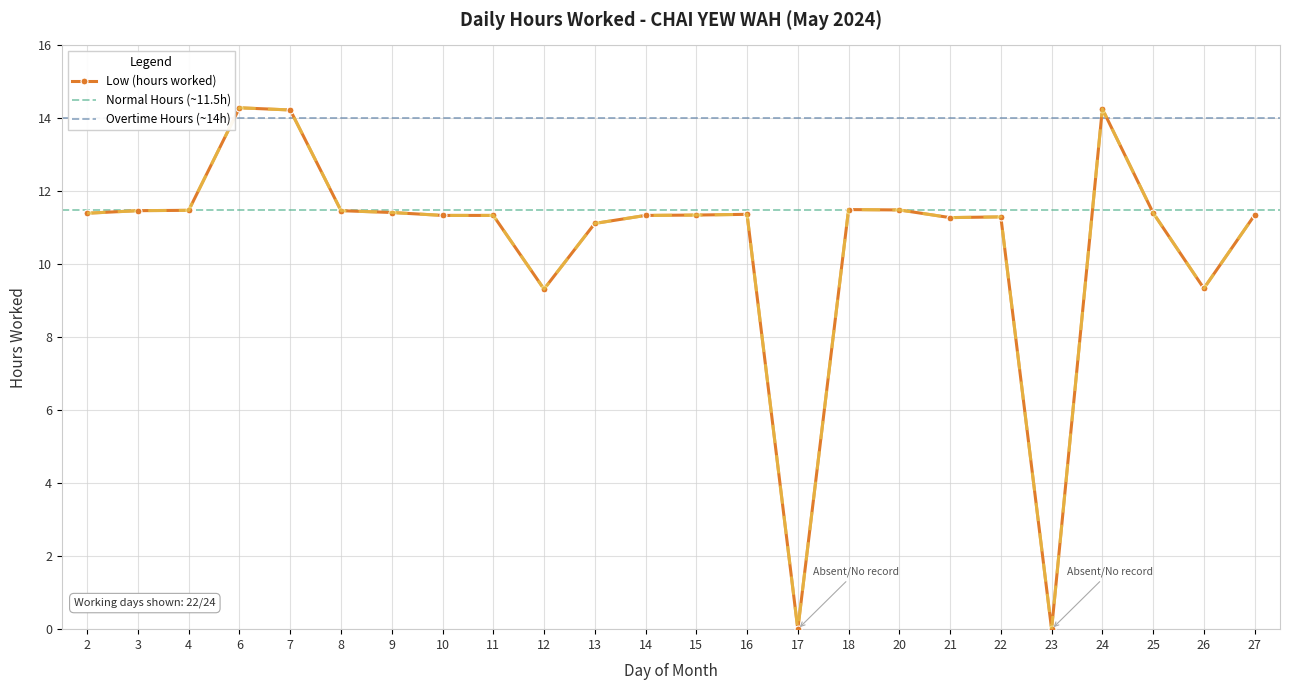

At which category does the data reach its first local valley?

12